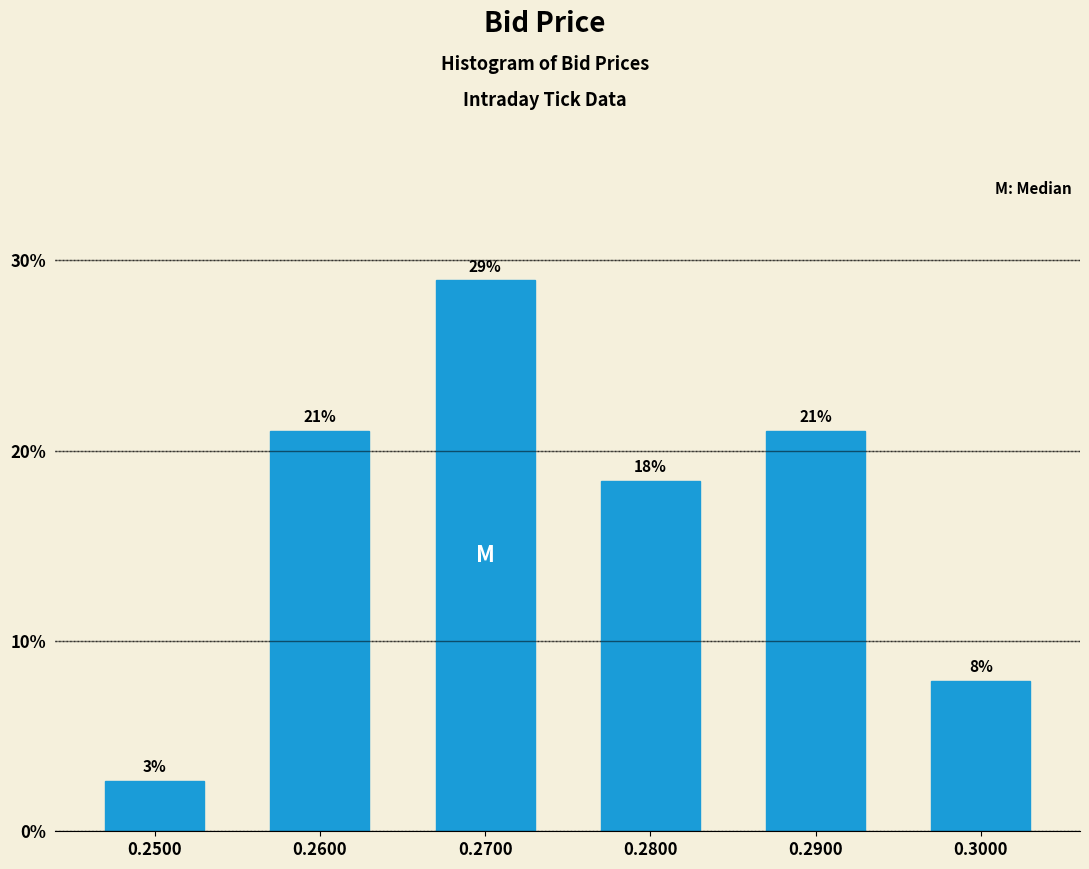

Which has a higher value, 0.2600 or 0.3000?

0.2600